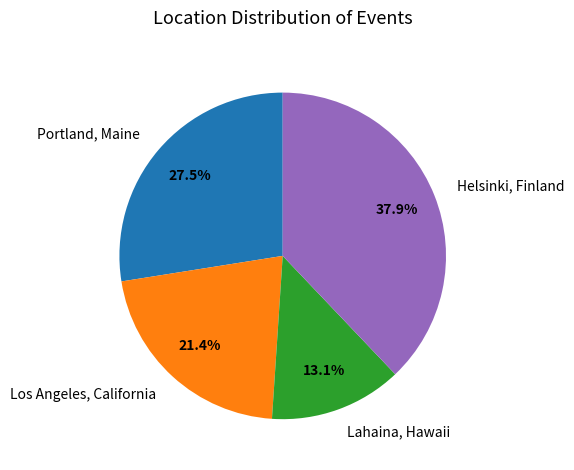

To the nearest percent, what is the difference between the Helsinki, Finland and Portland, Maine slice percentages?

10%